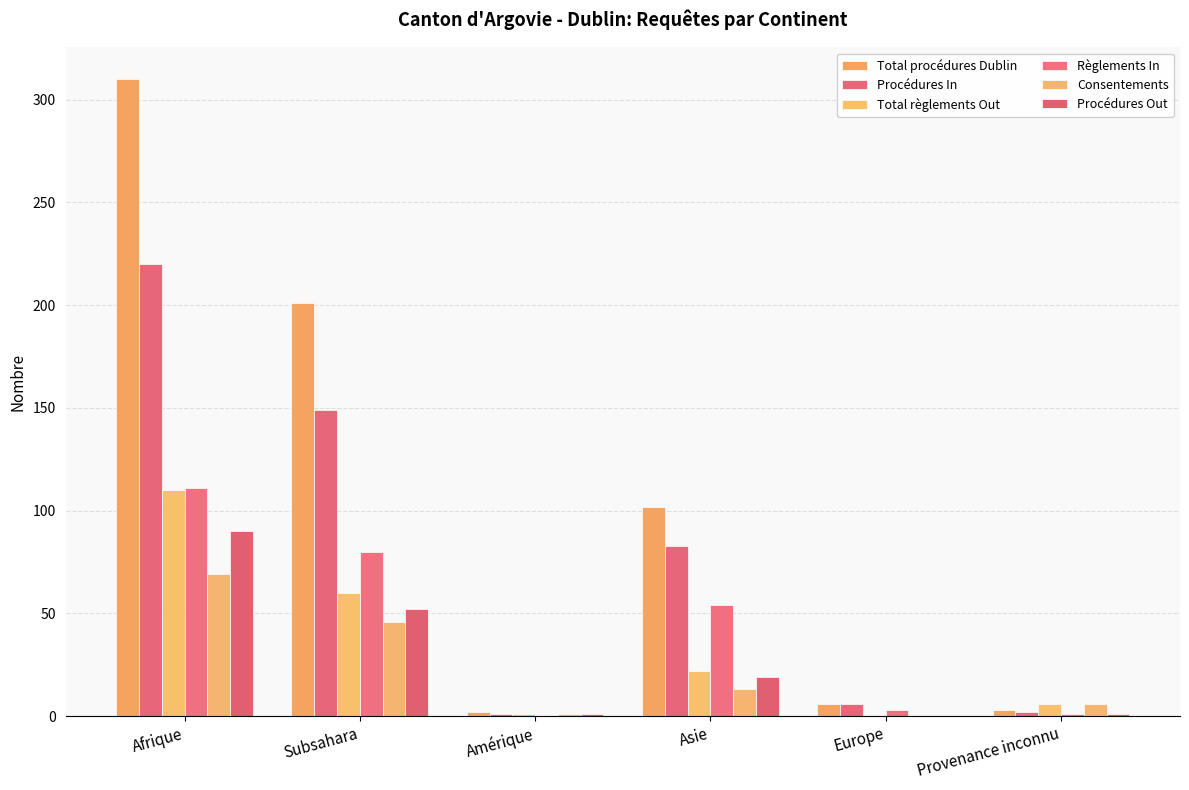

At how many categories does at least one series exceed 82?

3